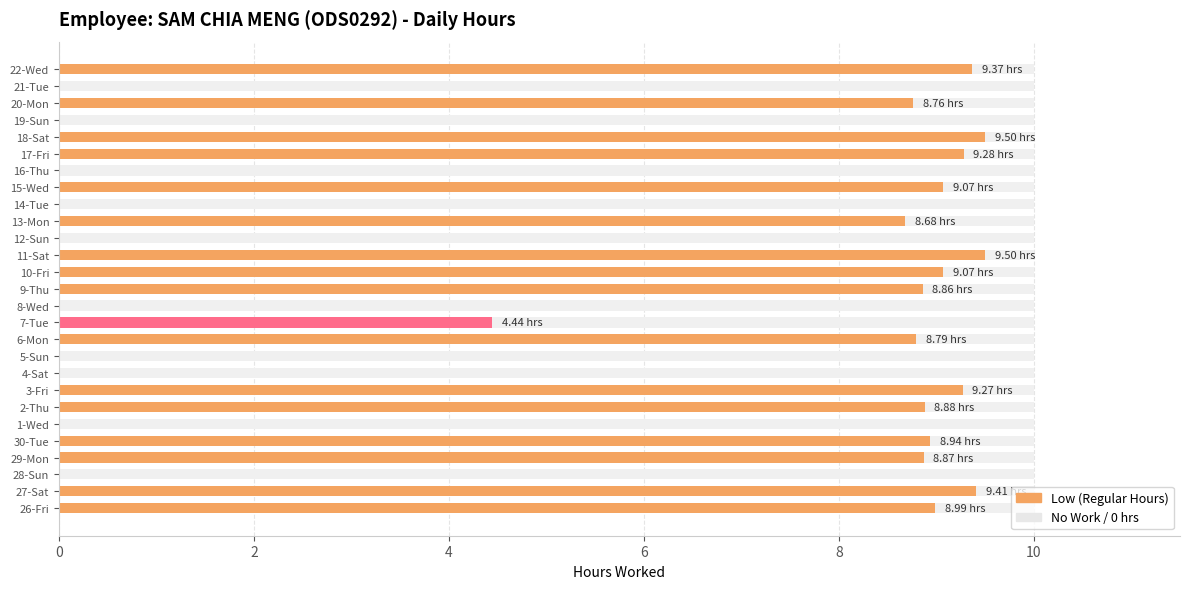

The chart shows a value of 12.1 at 30-Tue. True or false?

False